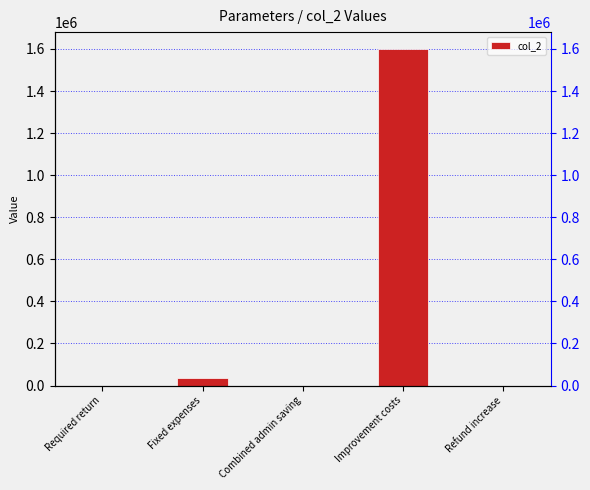

Does the chart contain any negative values?

No